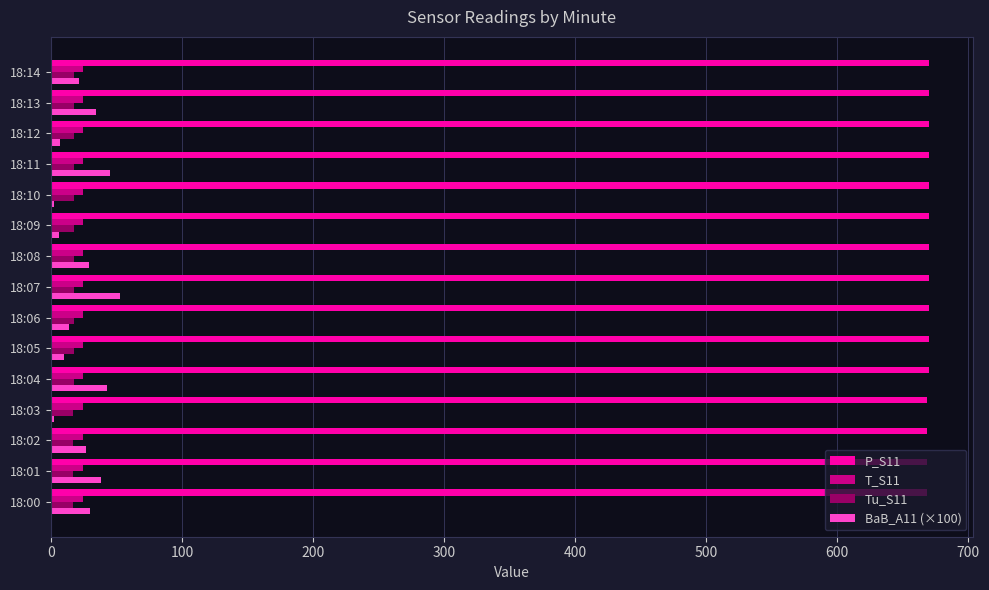

True or false: T_S11 has a value of 24.4 at 18:00.

True